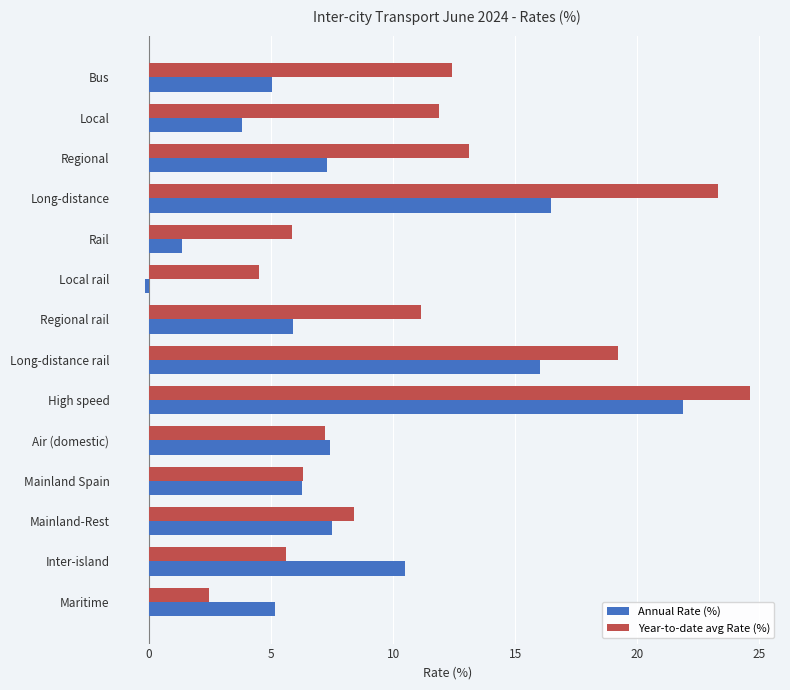

What is the difference between the second highest and second lowest values in the Year-to-date avg Rate (%) series?

18.8